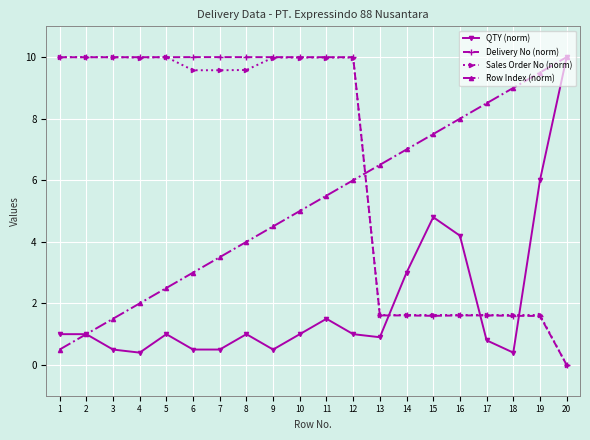

Reading right to left, extract all data points from this chart.

QTY (norm): 20=10.0	19=6.0	18=0.4	17=0.8	16=4.2	15=4.8	14=3.0	13=0.9	12=1.0	11=1.5	10=1.0	9=0.5	8=1.0	7=0.5	6=0.5	5=1.0	4=0.4	3=0.5	2=1.0	1=1.0
Delivery No (norm): 20=0.0	19=1.6	18=1.6	17=1.6	16=1.6	15=1.6	14=1.6	13=1.6	12=10.0	11=10.0	10=10.0	9=10.0	8=10.0	7=10.0	6=10.0	5=10.0	4=10.0	3=10.0	2=10.0	1=10.0
Sales Order No (norm): 20=0.0	19=1.6	18=1.6	17=1.6	16=1.6	15=1.6	14=1.6	13=1.6	12=10.0	11=10.0	10=10.0	9=10.0	8=9.6	7=9.6	6=9.6	5=10.0	4=10.0	3=10.0	2=10.0	1=10.0
Row Index (norm): 20=10.0	19=9.5	18=9.0	17=8.5	16=8.0	15=7.5	14=7.0	13=6.5	12=6.0	11=5.5	10=5.0	9=4.5	8=4.0	7=3.5	6=3.0	5=2.5	4=2.0	3=1.5	2=1.0	1=0.5